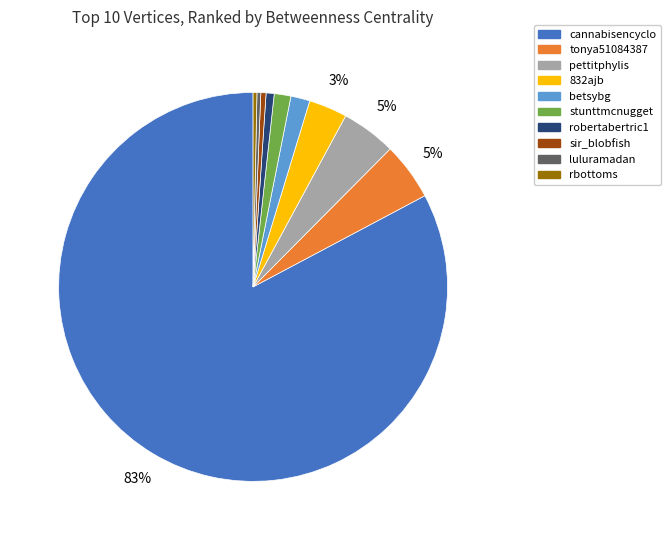

Does cannabisencyclo account for over 50% of the chart?

Yes